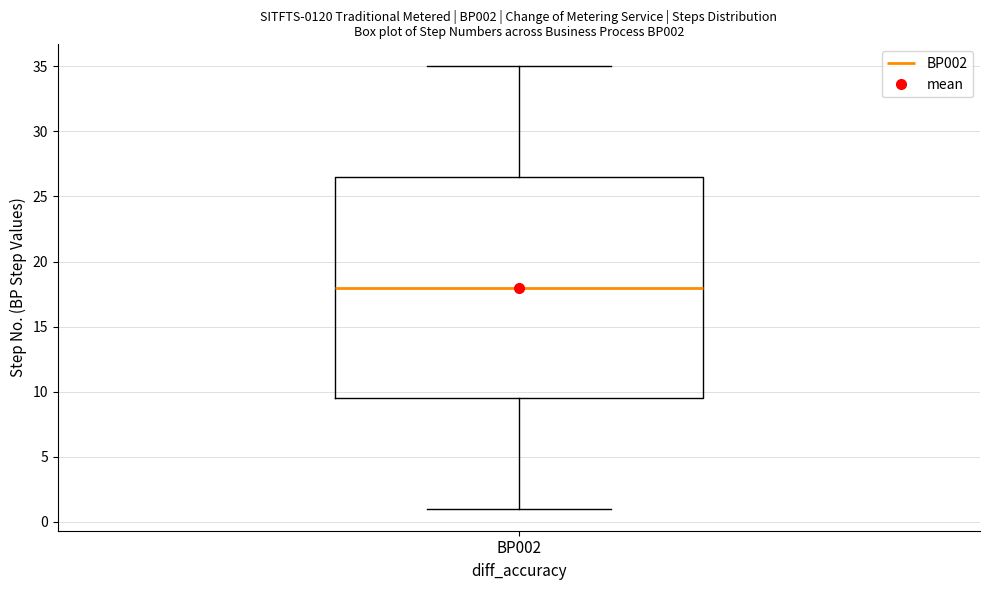

Read this box plot against the y-axis: the position of the median line, the range covered by the box, and the ends of both whiskers. The values are not printed on the chart, so give them approximately, as read against the axis.

median 18.0, box 9.5 to 26.5, whiskers 1.0 to 35.0